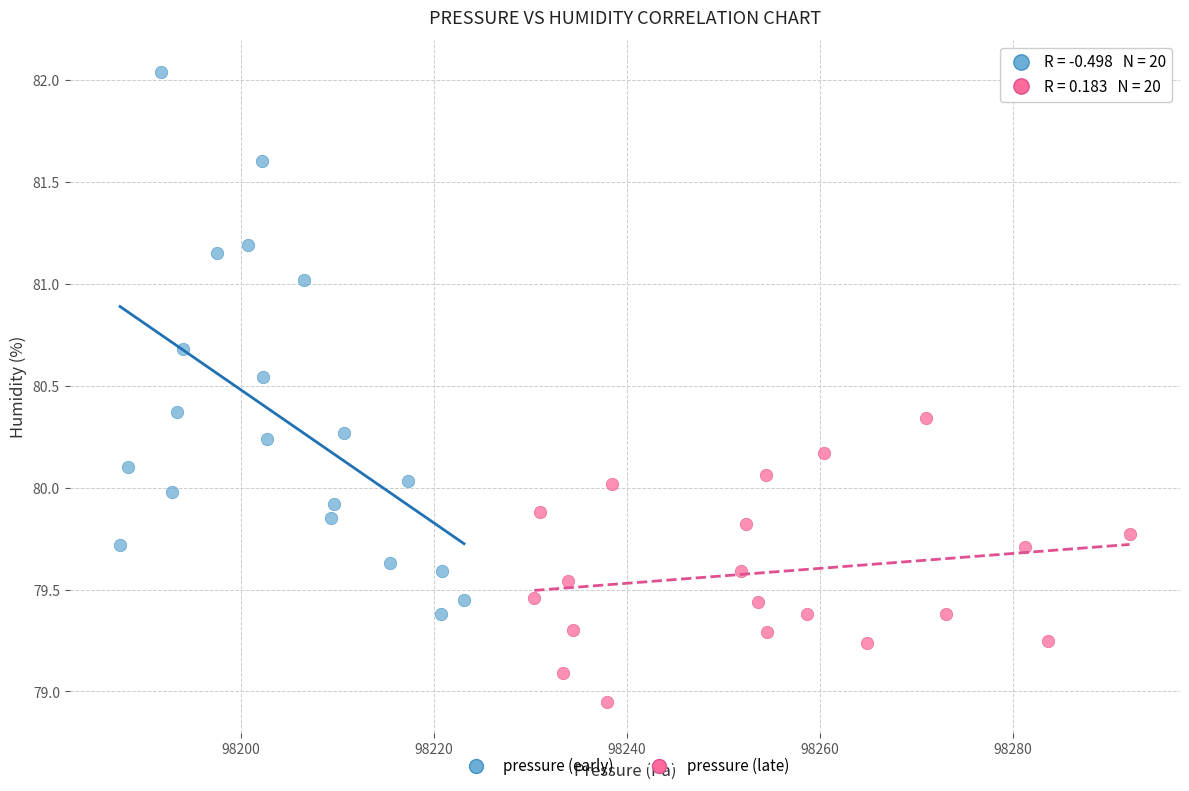

Which series contains the lowest Y value?

pressure (late)